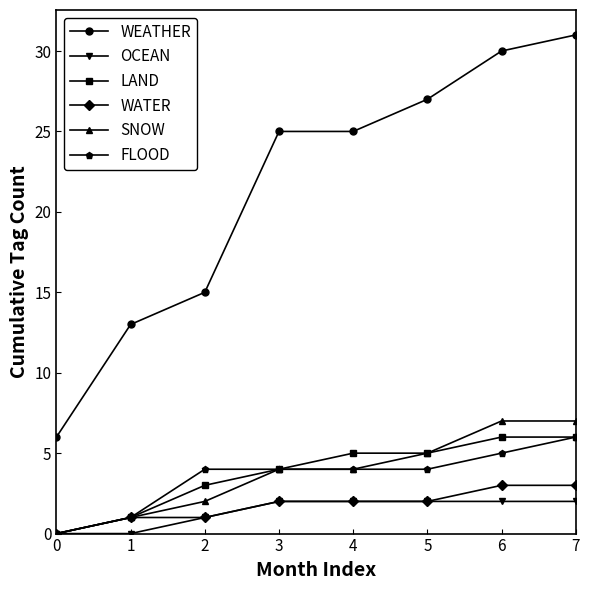

Reading right to left, what are all the values shown in this chart?

WEATHER: 31	30	27	25	25	15	13	6
OCEAN: 2	2	2	2	2	1	0	0
LAND: 6	6	5	5	4	3	1	0
WATER: 3	3	2	2	2	1	1	0
SNOW: 7	7	5	4	4	2	1	0
FLOOD: 6	5	4	4	4	4	1	0